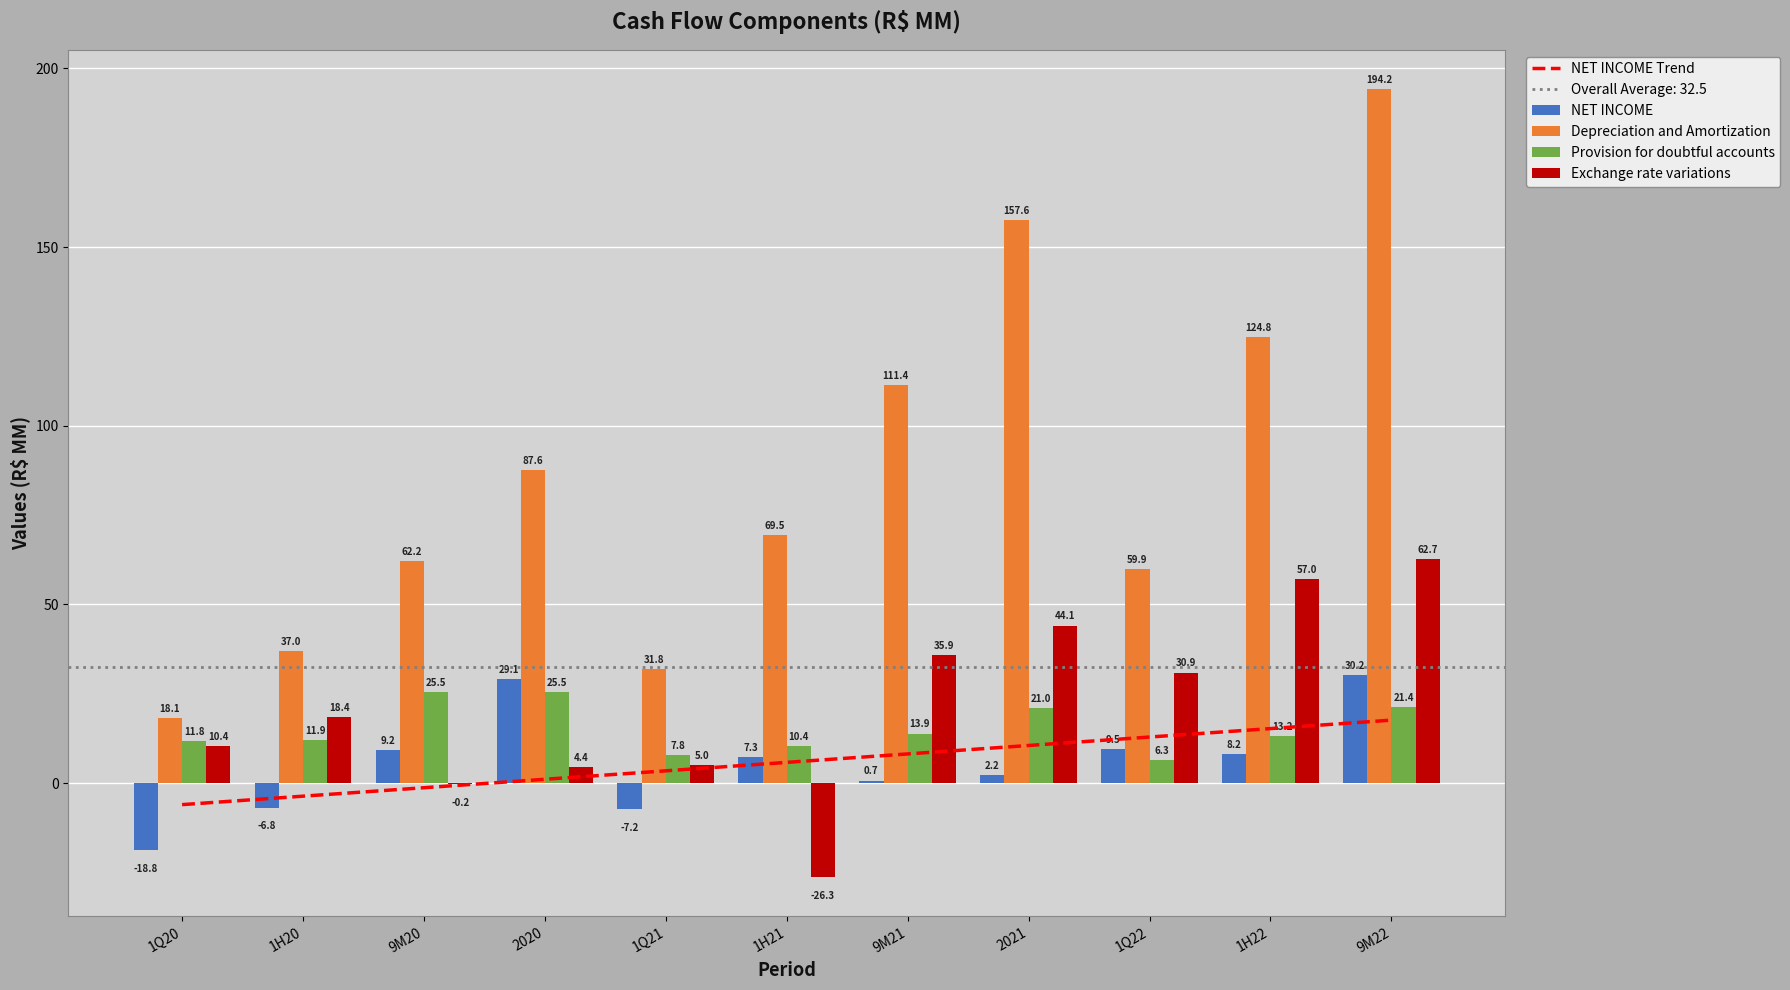

What is the sum of the Depreciation and Amortization values at 1H22 and 1Q21?

156.6